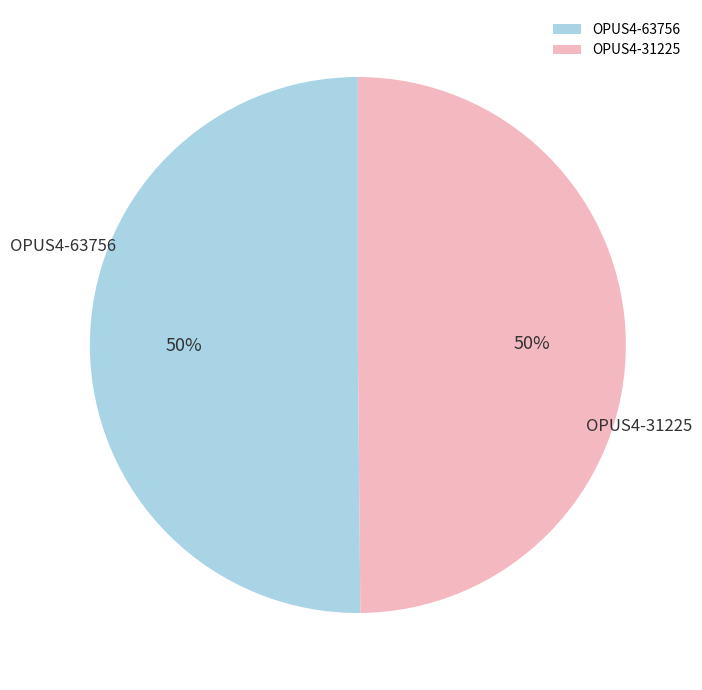

Do OPUS4-31225 and OPUS4-63756 together represent more than half of the pie?

Yes